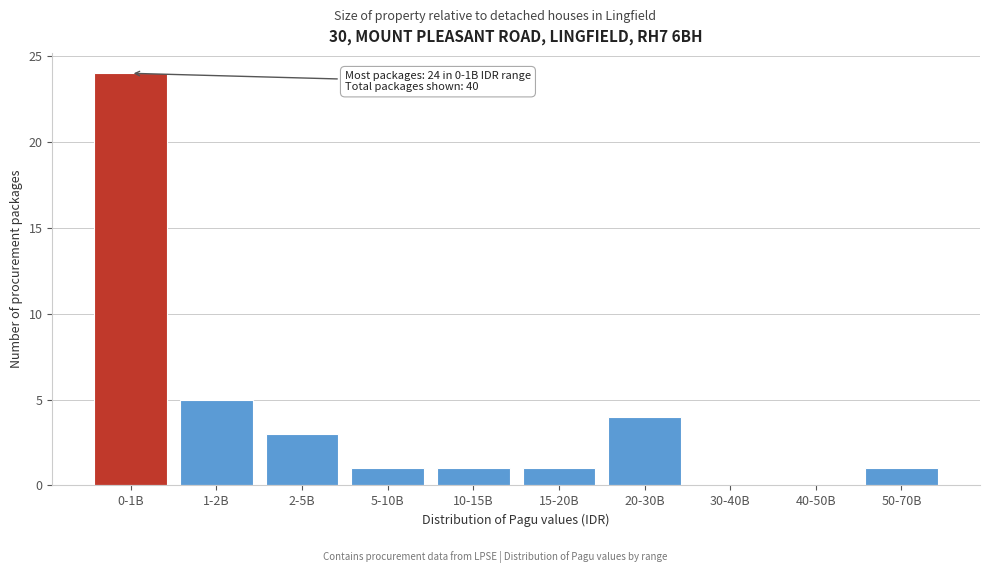

Reading left to right, what are all the values shown in this chart?

0-1B=24	1-2B=5	2-5B=3	5-10B=1	10-15B=1	15-20B=1	20-30B=4	30-40B=0	40-50B=0	50-70B=1